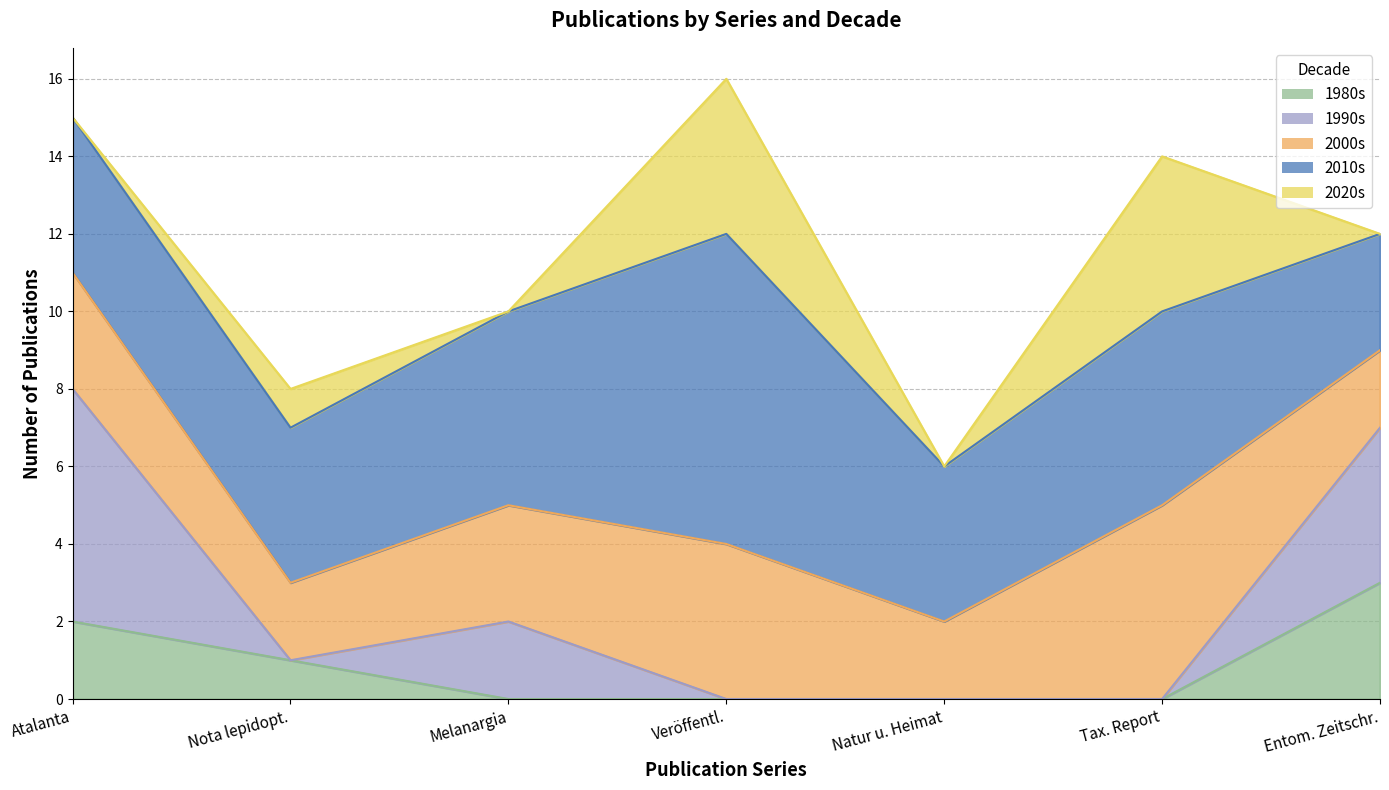

True or false: 2010s and 2000s intersect in this chart.

False